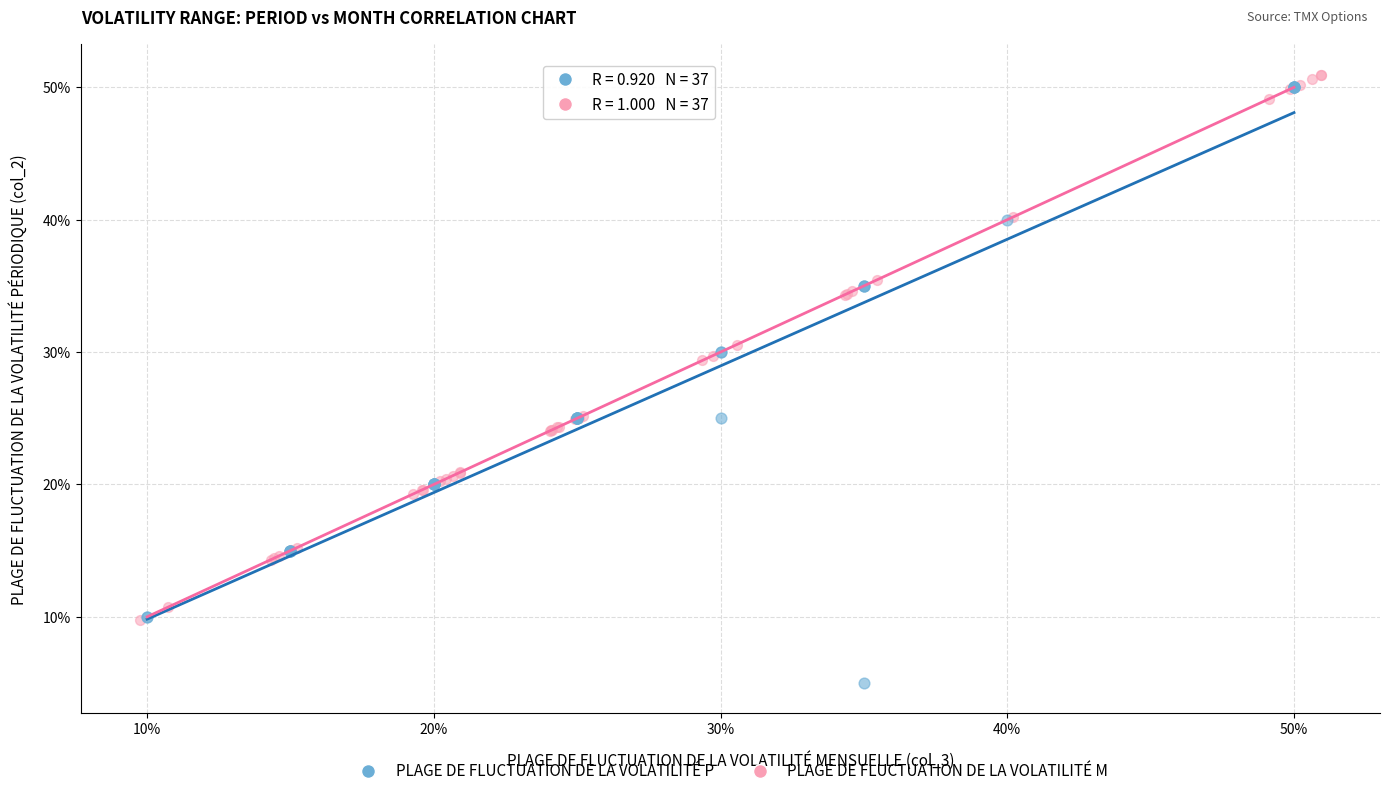

What are all the series names shown in the legend?

PLAGE DE FLUCTUATION DE LA VOLATILITÉ P, PLAGE DE FLUCTUATION DE LA VOLATILITÉ M